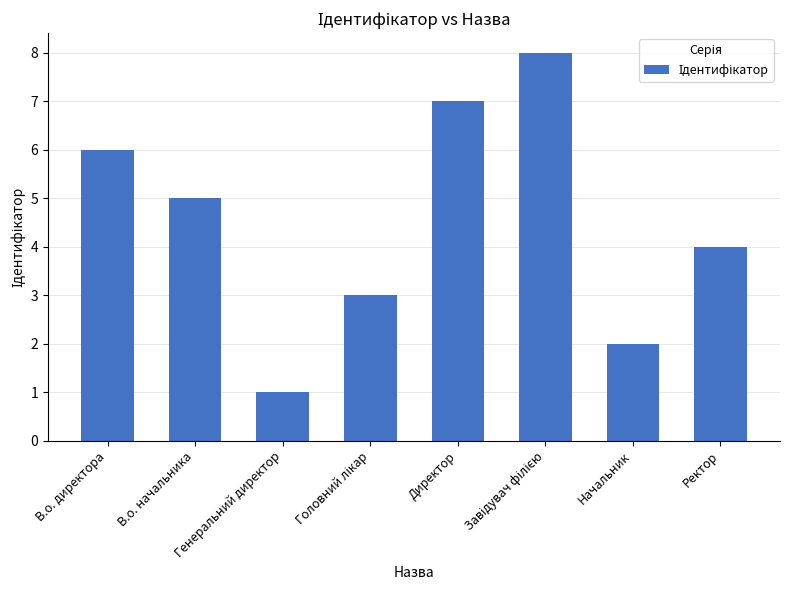

What is the label of the 1st bar from the right?

Ректор